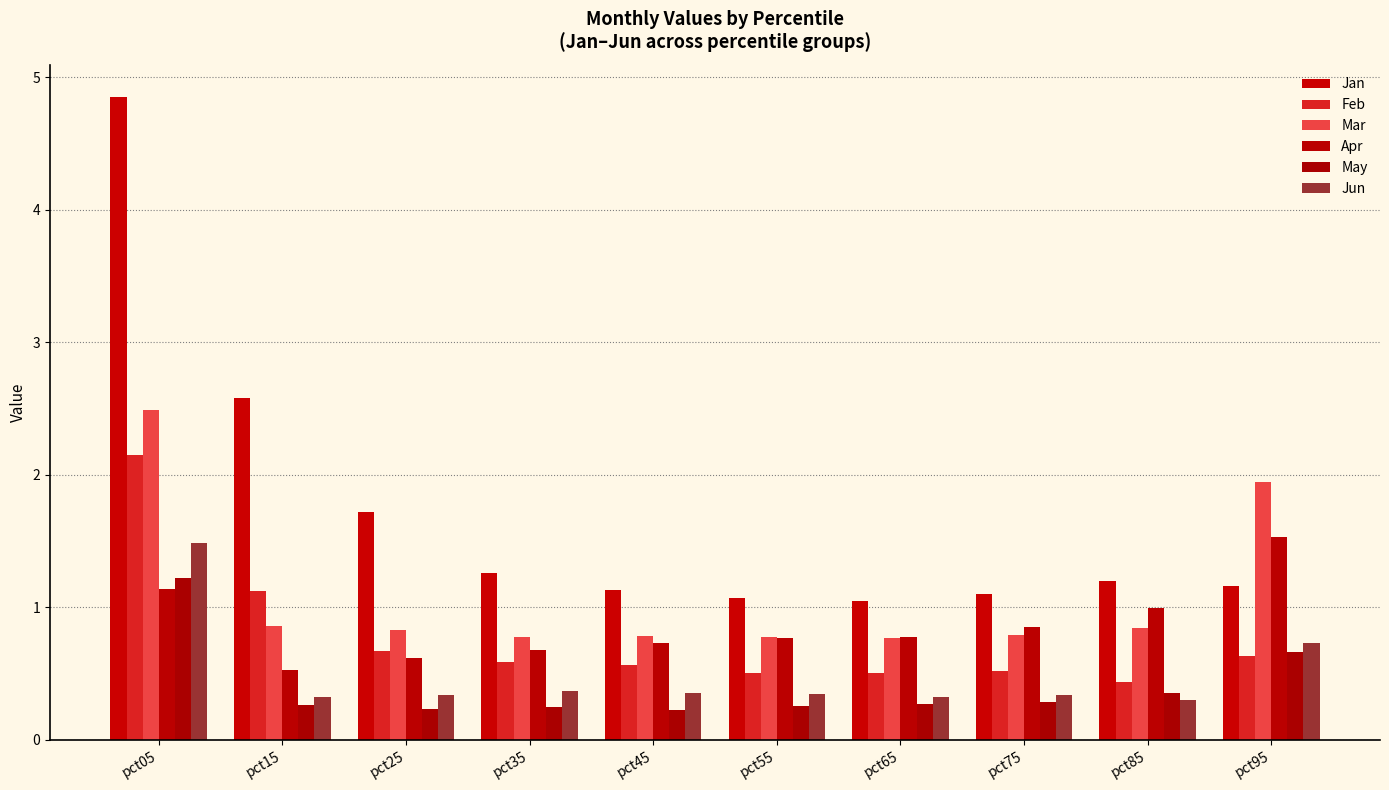

How many Jun values are between 0 and 1?

9